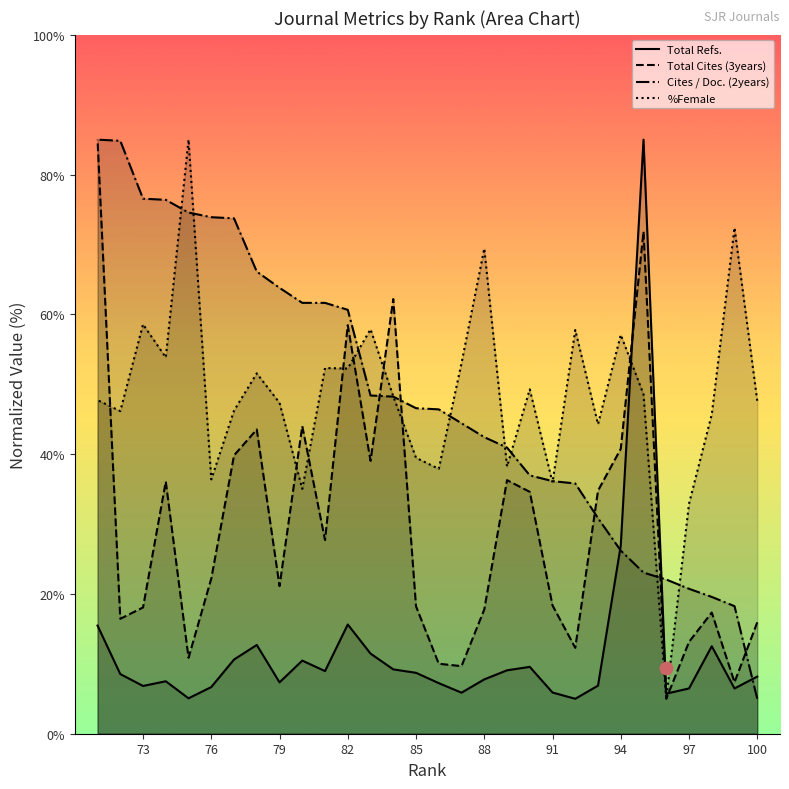

At how many categories does at least one series exceed 7?

30